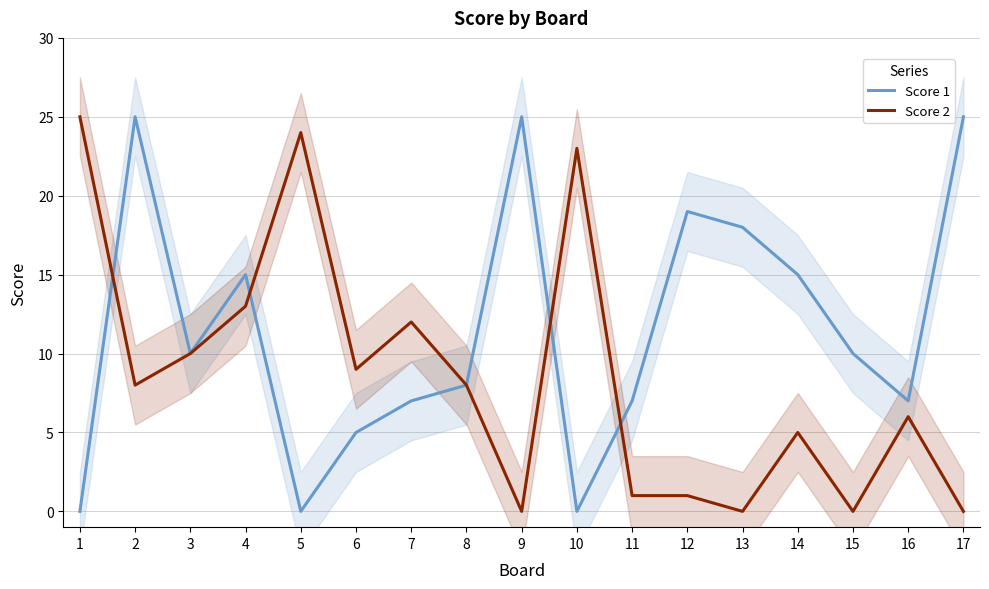

Reading left to right, what are all the values shown in this chart?

Score 1: 0	25	10	15	0	5	7	8	25	0	7	19	18	15	10	7	25
Score 2: 25	8	10	13	24	9	12	8	0	23	1	1	0	5	0	6	0